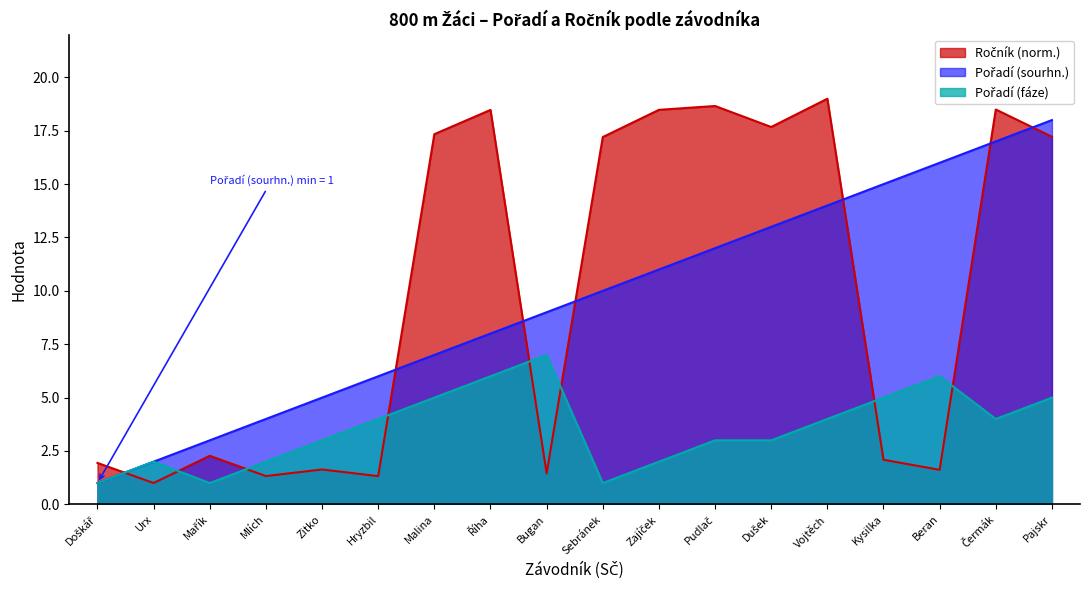

What is the spread (max minus min) of values at Čermák?

14.5